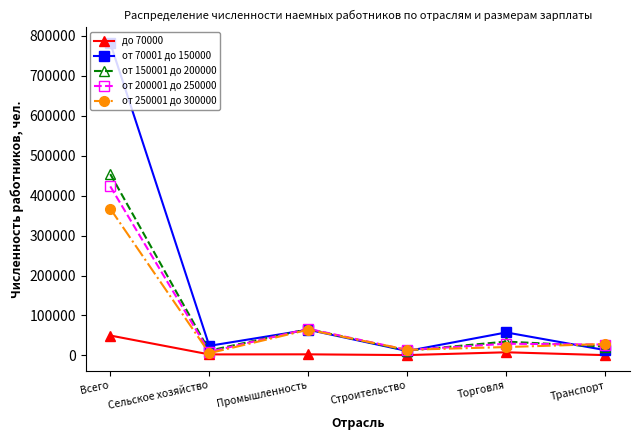

Which label corresponds to the largest value in the chart?

Всего